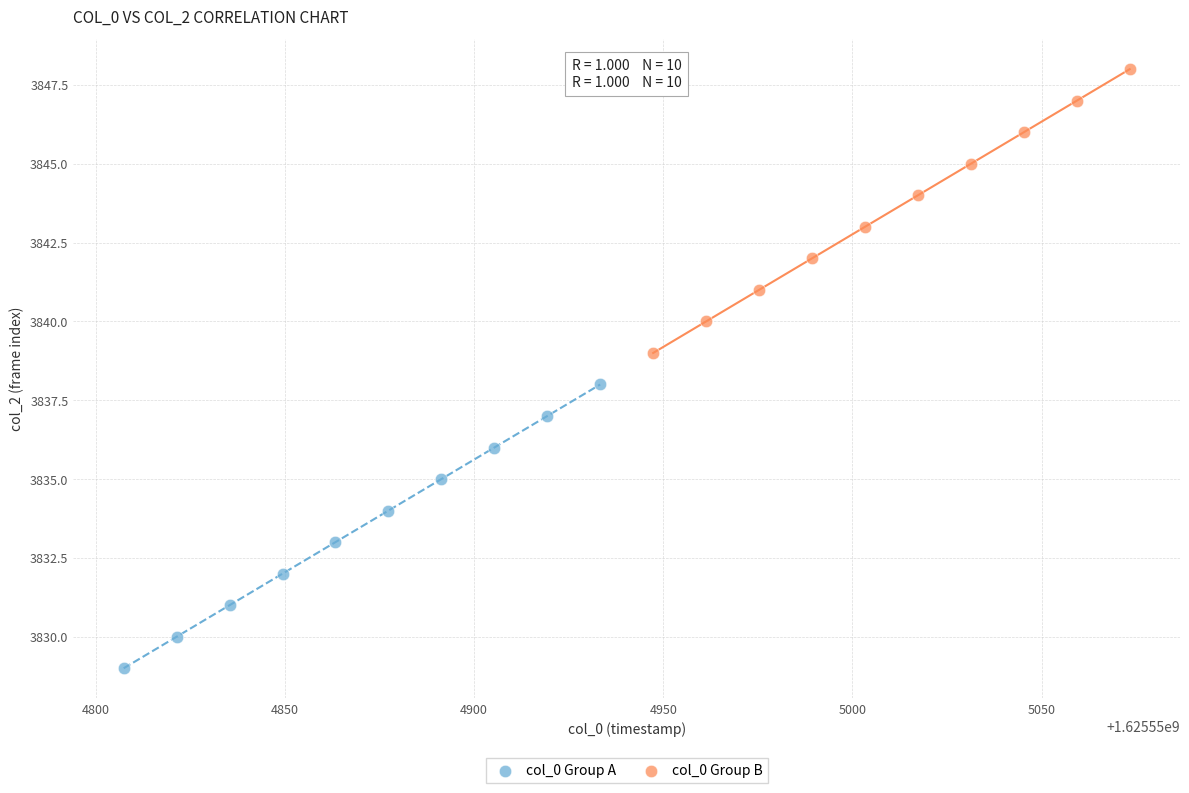

Which series contains the highest Y value?

col_0 Group B